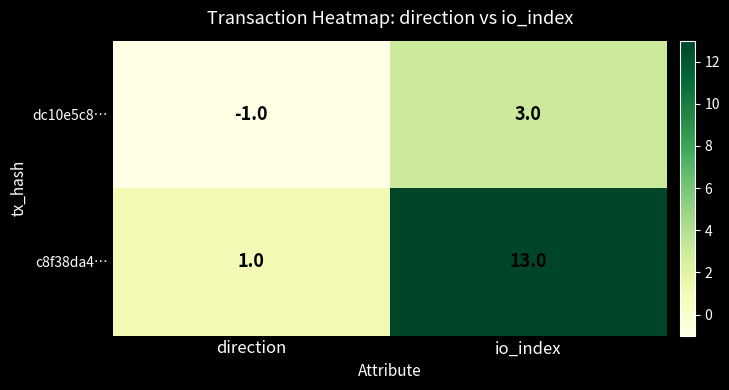

Which series has the largest total across all categories?

c8f38da4…